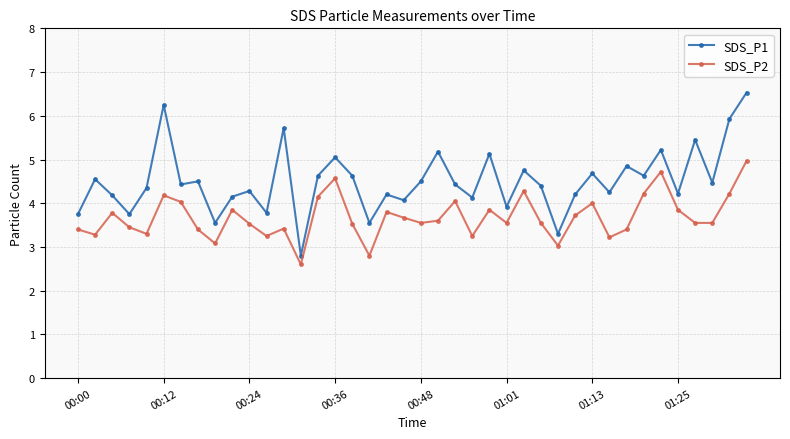

What is the average value of the SDS_P1 series?

4.5